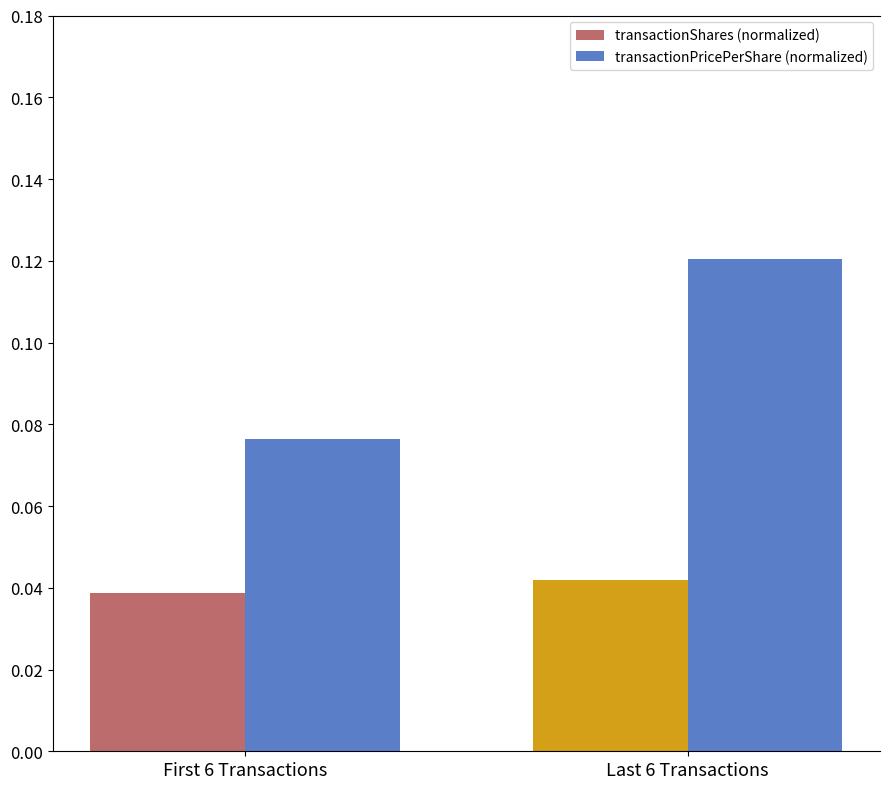

Is it true that transactionPricePerShare (normalized) equals 0.0 at Last 6 Transactions?

False